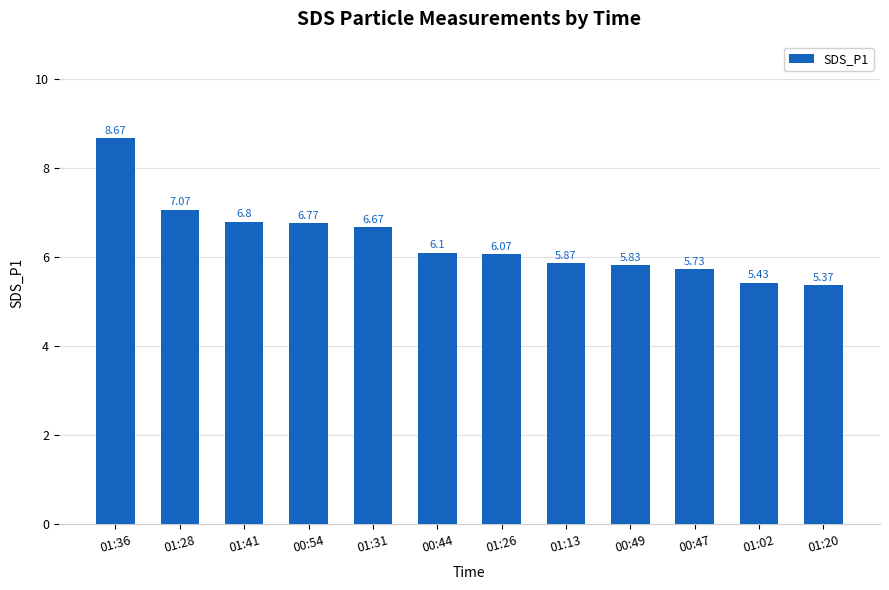

Read the value at 01:36.

8.7